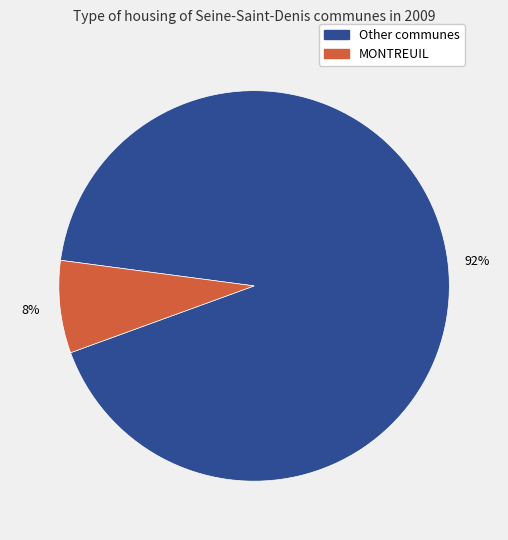

To the nearest percent, what is the average slice percentage?

50%